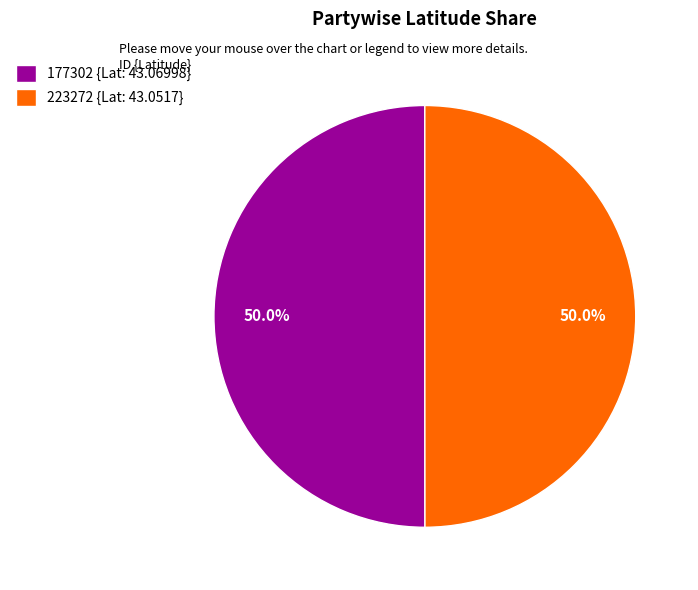

Count the number of slices in the pie.

2